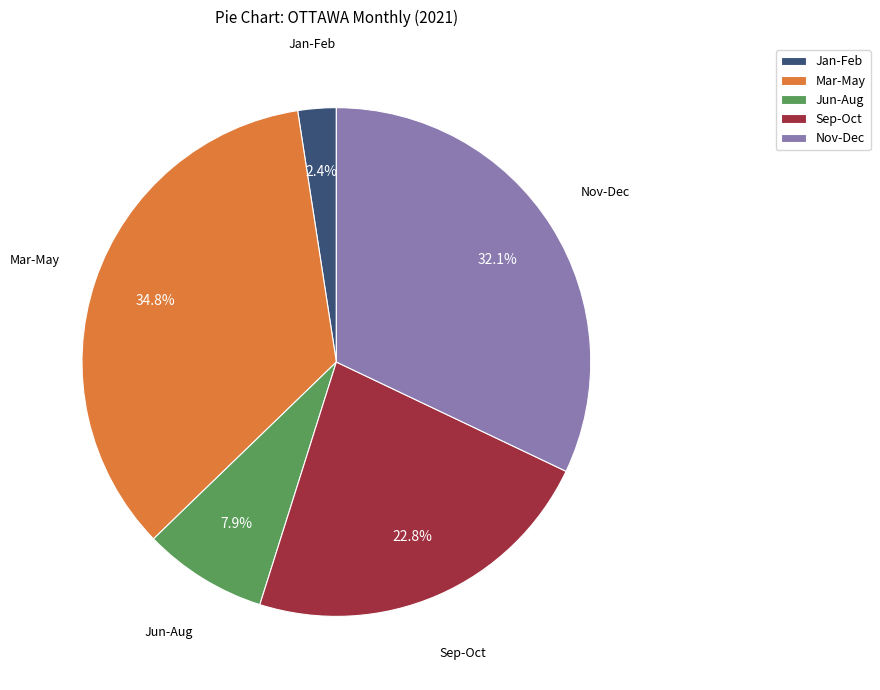

Which slice is the largest?

Mar-May